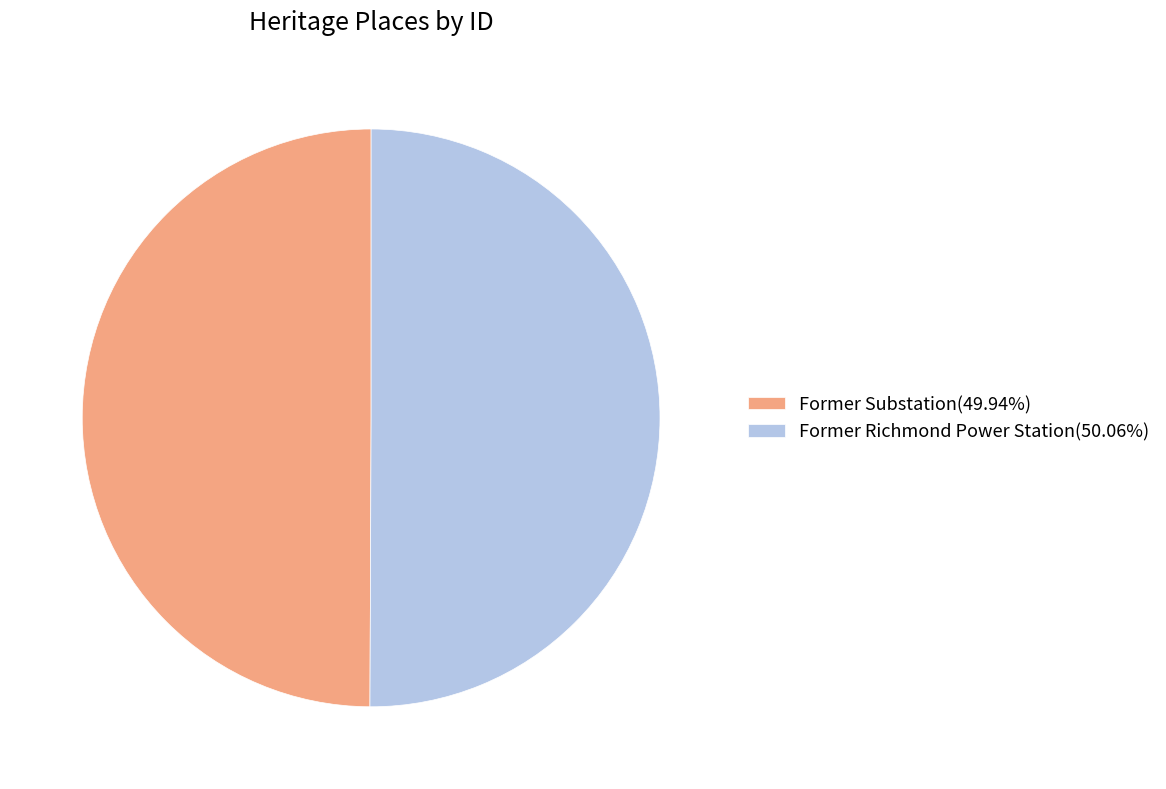

Do Former Richmond Power Station(50.06%) and Former Substation(49.94%) together represent more than half of the pie?

Yes